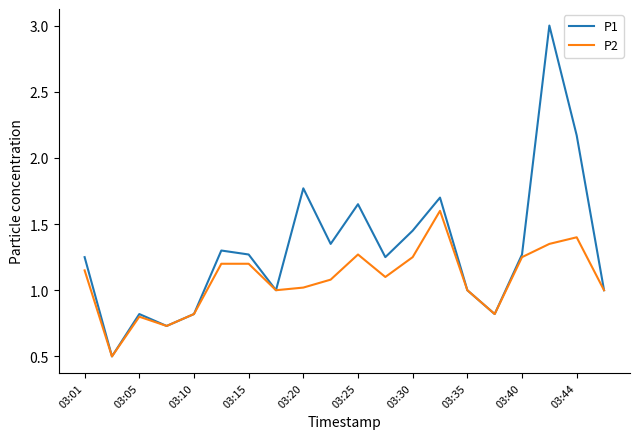

Which series has the largest range (max minus min)?

P1